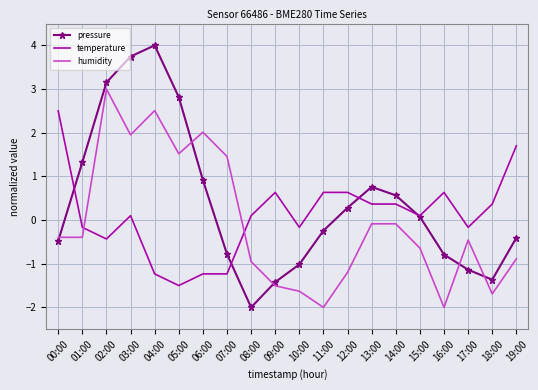

What is the maximum value shown in the chart?

4.0